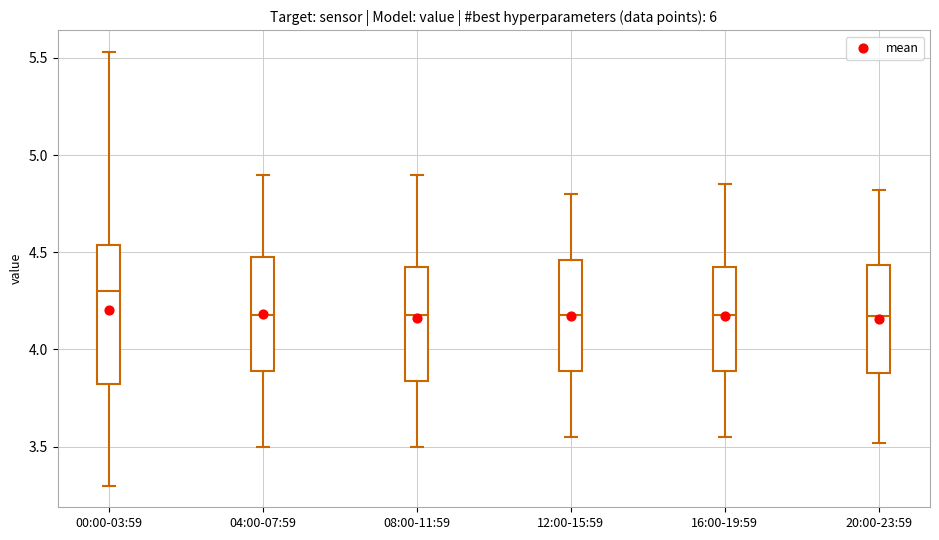

Reading left to right, read every box against the y-axis: the position of its median line, the range the box covers, and the ends of its whiskers. The values are not printed on the chart, so give them approximately, as read against the axis.

00:00-03:59: median 4.30, box 3.80 to 4.55, whiskers 3.30 to 5.55
04:00-07:59: median 4.20, box 3.90 to 4.50, whiskers 3.50 to 4.90
08:00-11:59: median 4.20, box 3.85 to 4.45, whiskers 3.50 to 4.90
12:00-15:59: median 4.20, box 3.90 to 4.45, whiskers 3.55 to 4.80
16:00-19:59: median 4.20, box 3.90 to 4.45, whiskers 3.55 to 4.85
20:00-23:59: median 4.15, box 3.90 to 4.45, whiskers 3.50 to 4.80